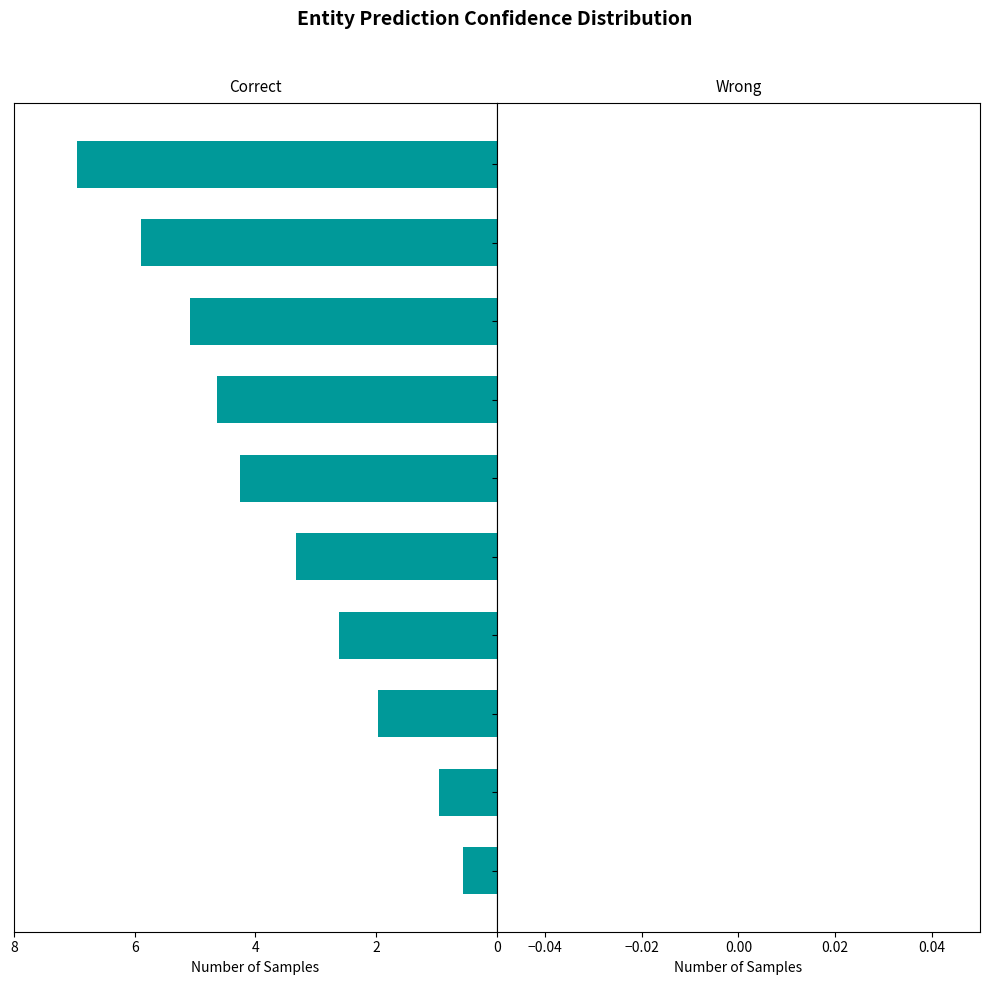

Does the chart contain stacked bars?

No